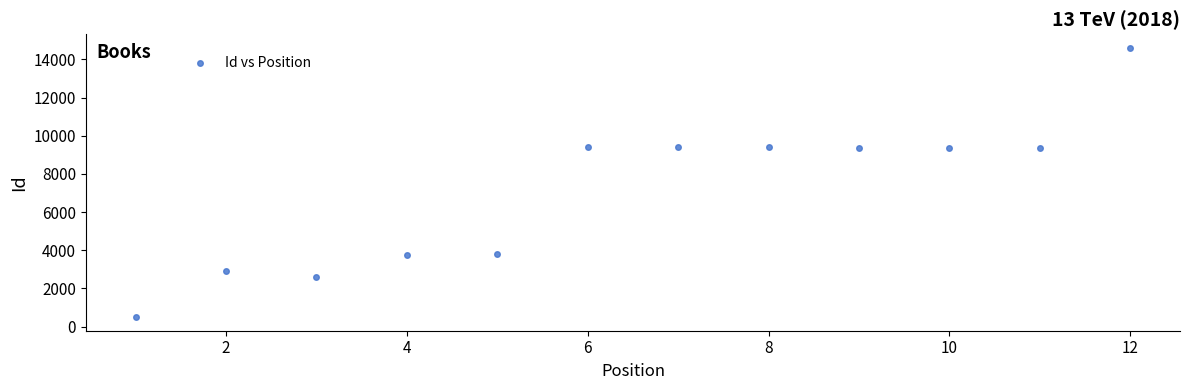

What is the range of Y values (max minus min)?

14127